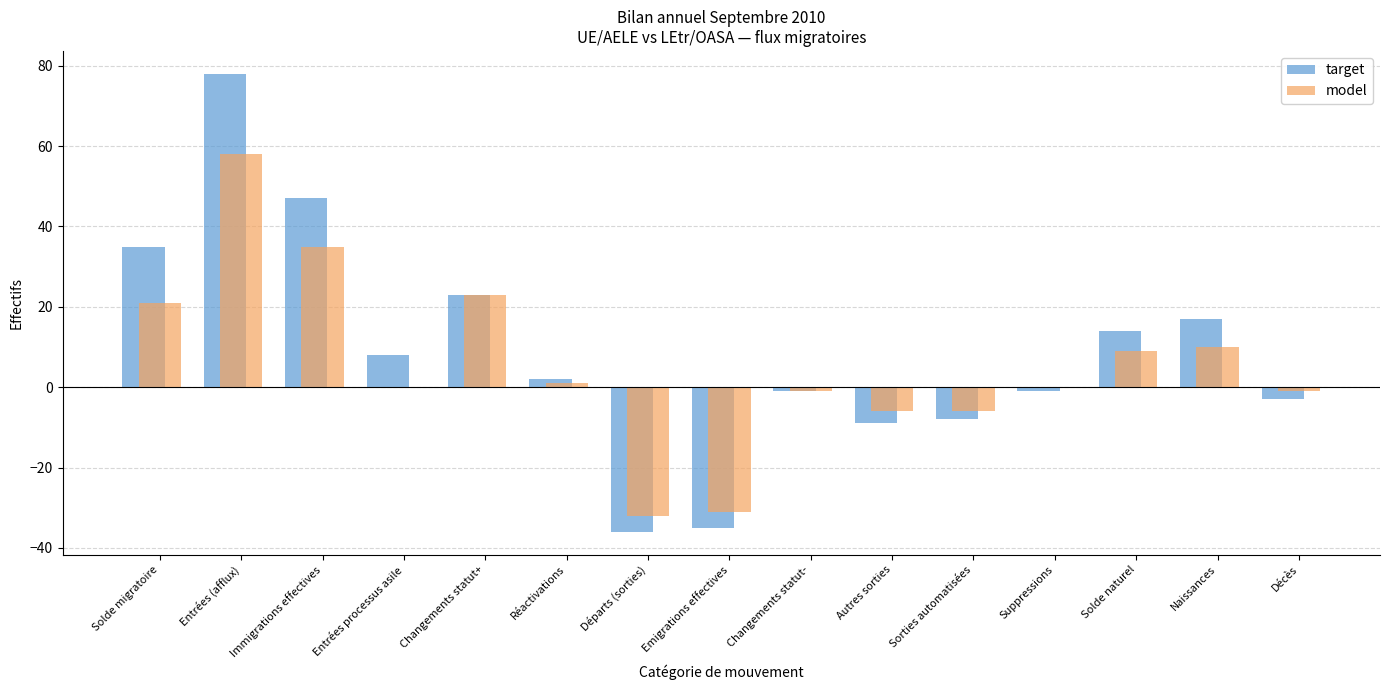

Is the value of target at Départs (sorties) greater than the value of model at Suppressions?

No